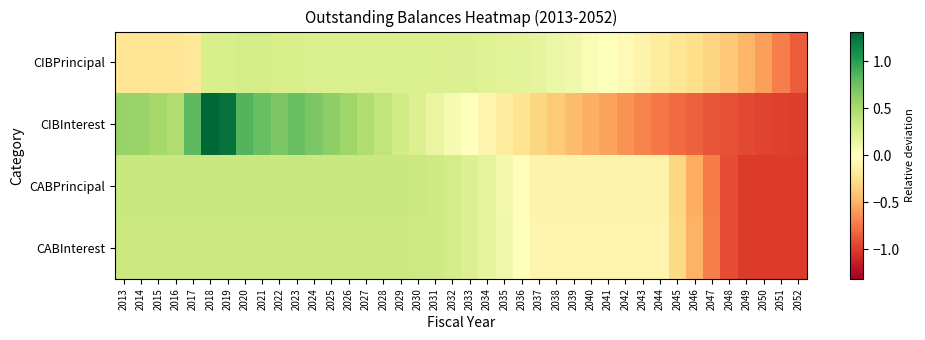

Rank the series by their maximum value, from highest to lowest.

CIBInterest, CABPrincipal, CABInterest, CIBPrincipal